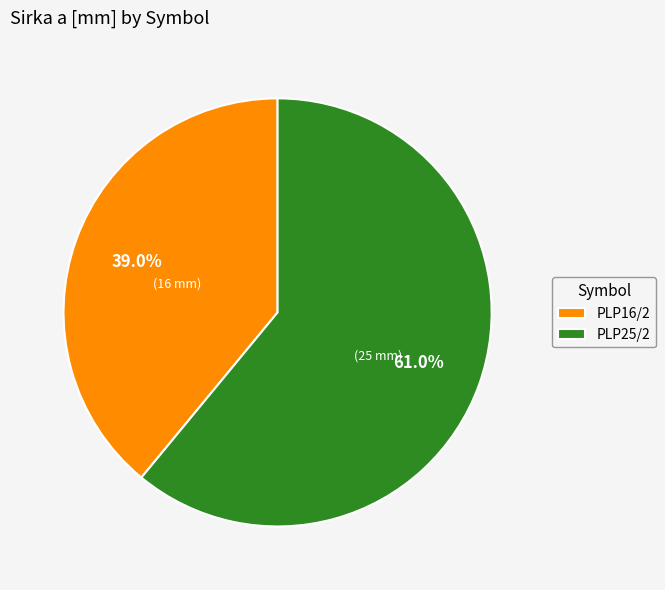

How many slices are in this pie chart?

2